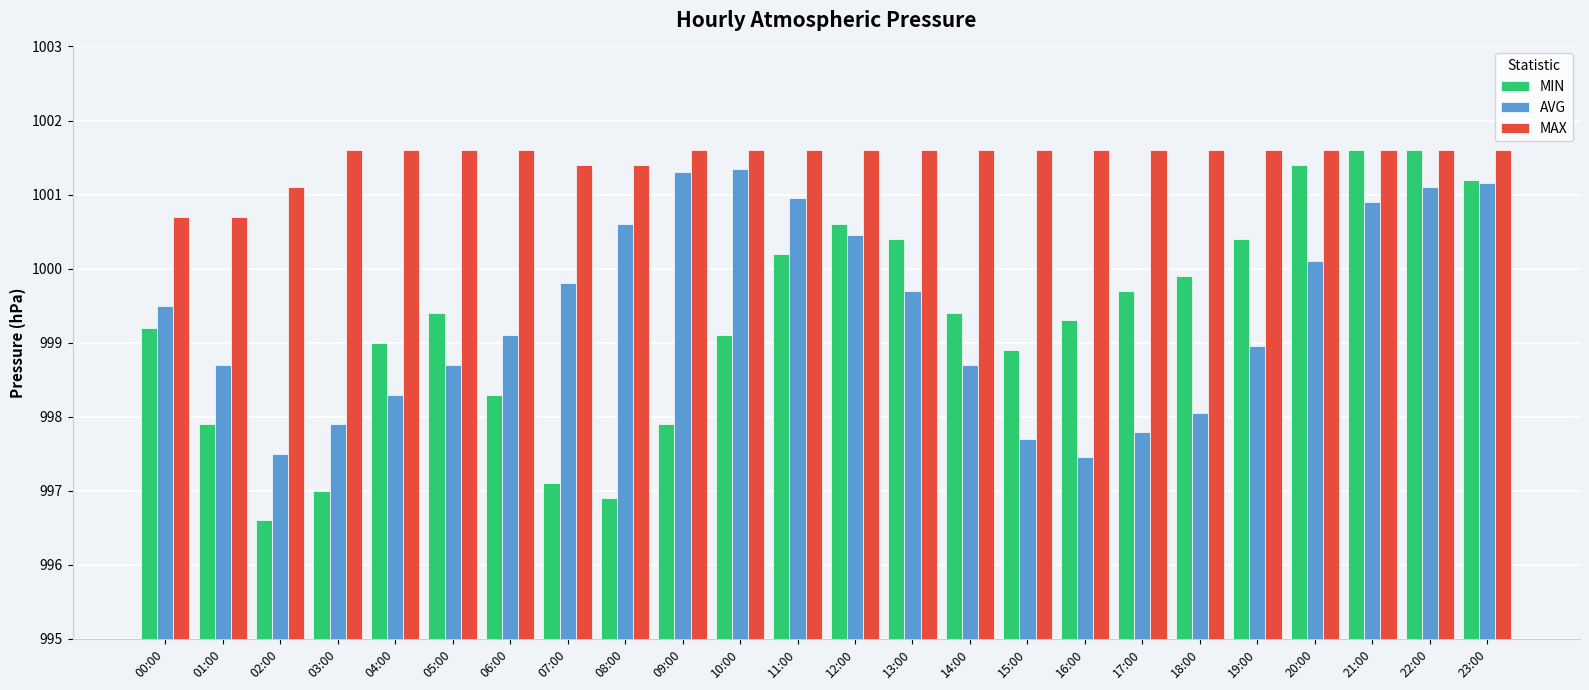

What is the smallest value displayed?

996.6